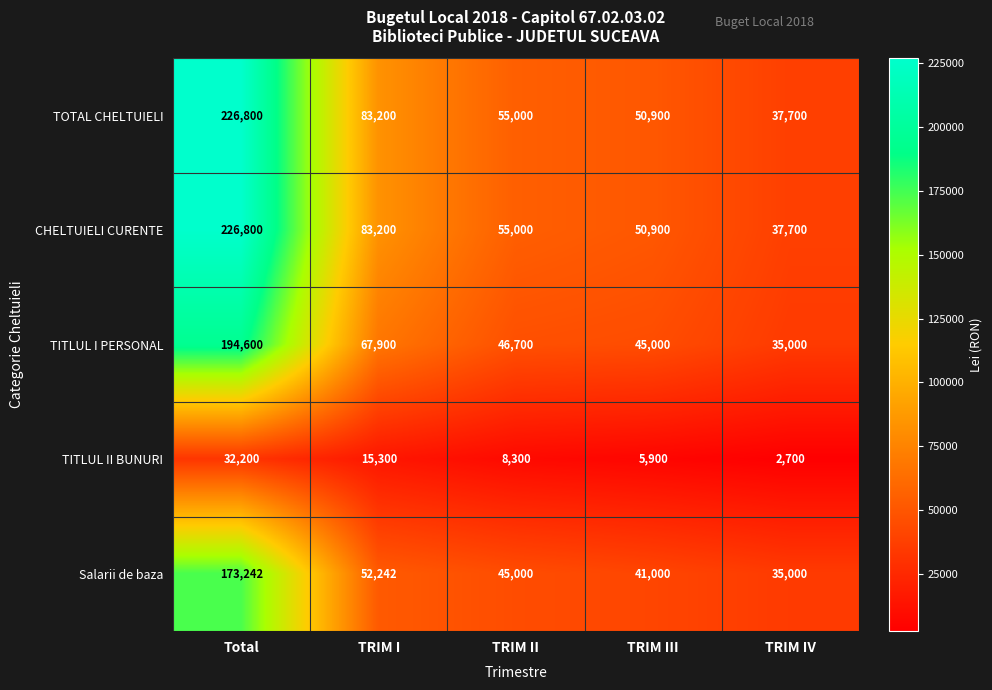

At which category is the sum across all series the highest?

Total